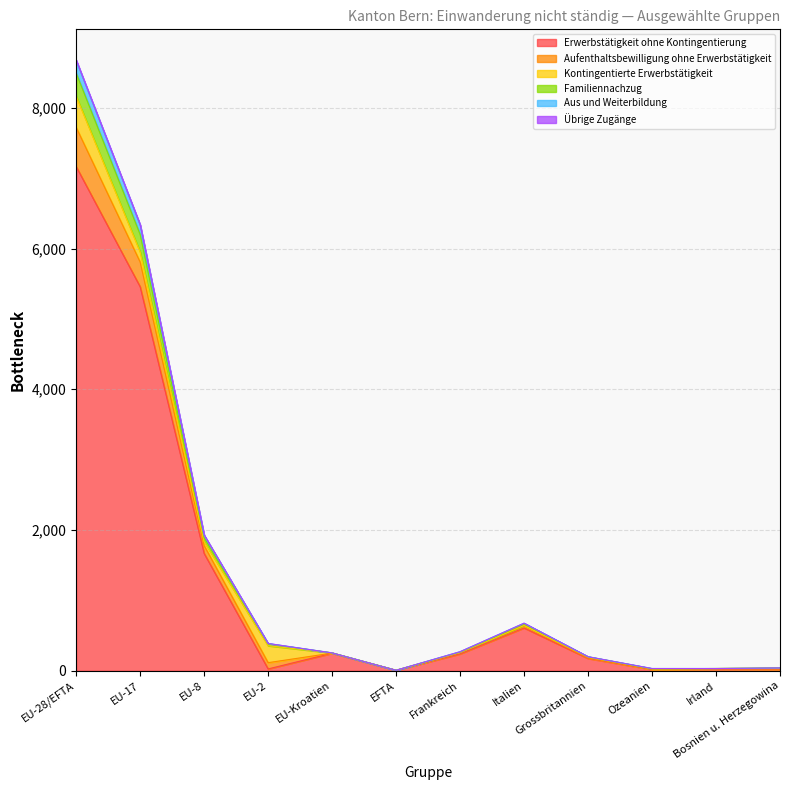

True or false: Aufenthaltsbewilligung ohne Erwerbstätigkeit and Familiennachzug cross at least once.

False